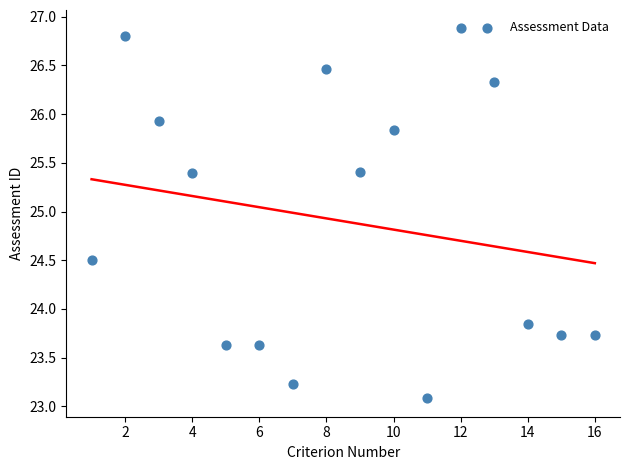

What is the range of Y values (max minus min)?

3.8